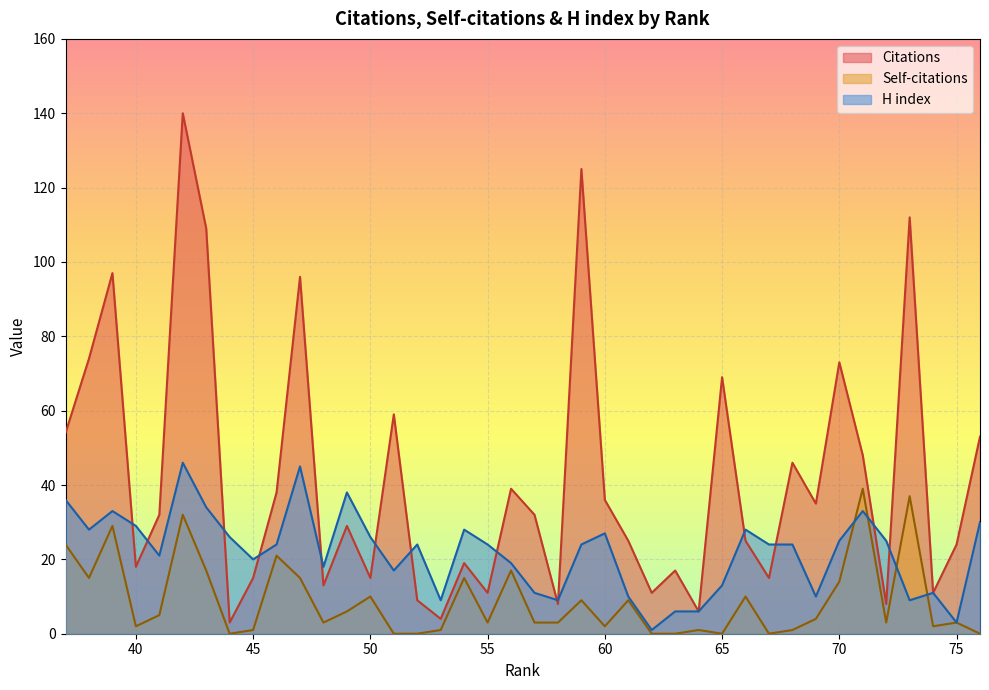

True or false: Citations has a value of 4 at 53.

True